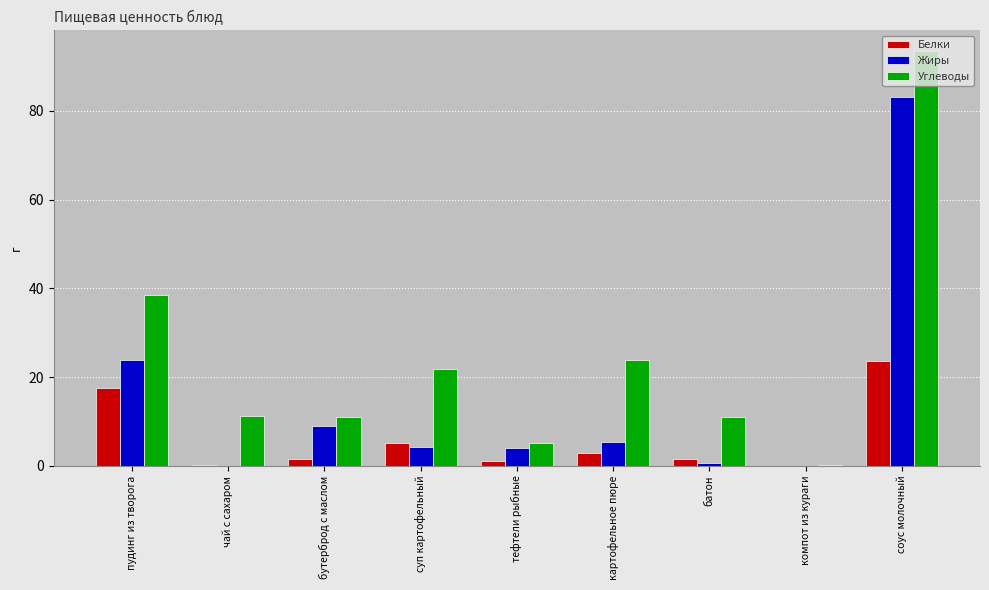

Are the bars horizontal?

No